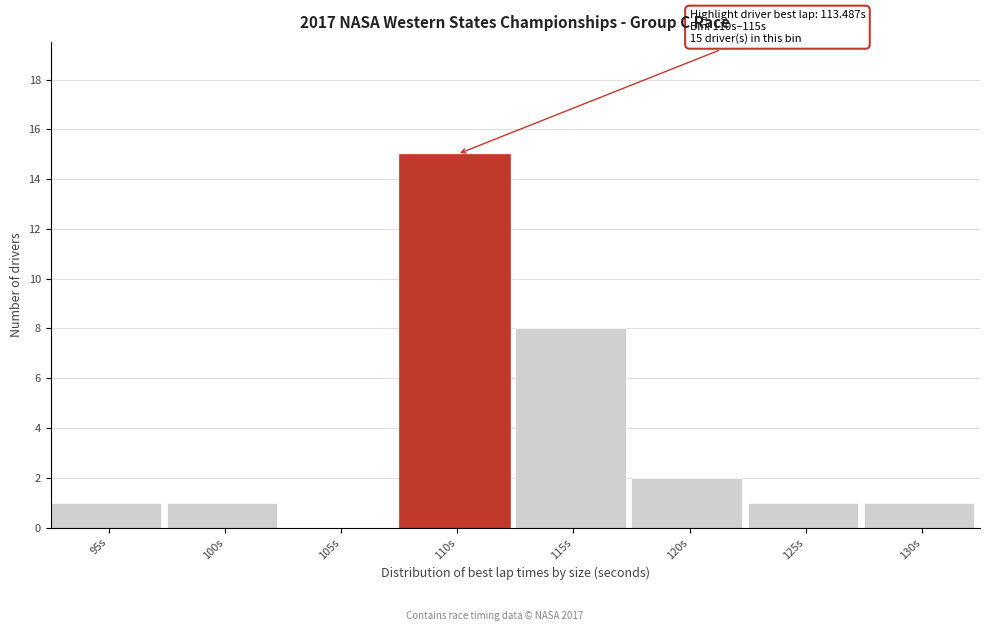

Reading right to left, extract all data points from this chart.

130s=1	125s=1	120s=2	115s=8	110s=15	105s=0	100s=1	95s=1